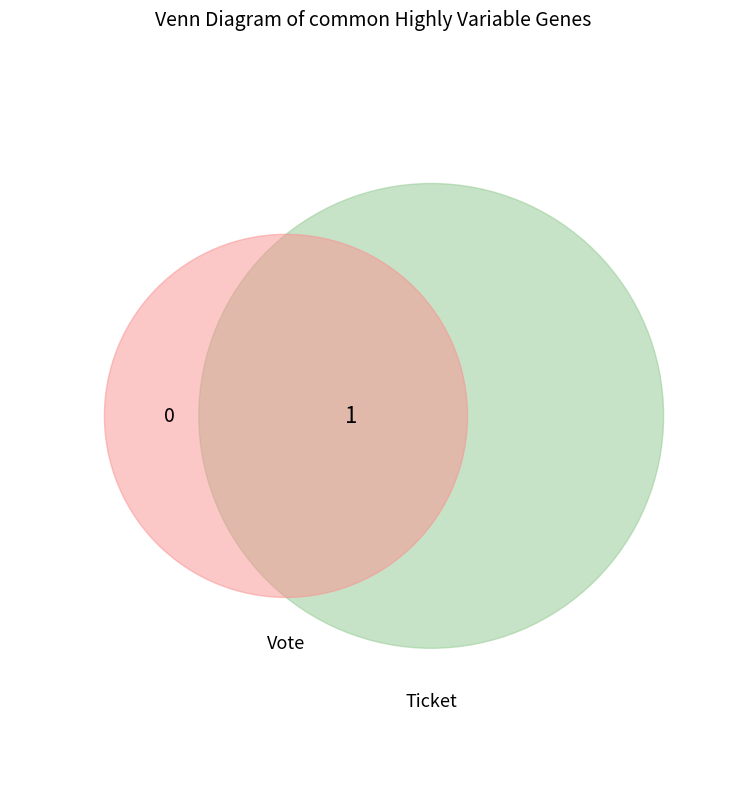

To the nearest percent, what is the difference between the Vote and Ticket slice percentages?

100%